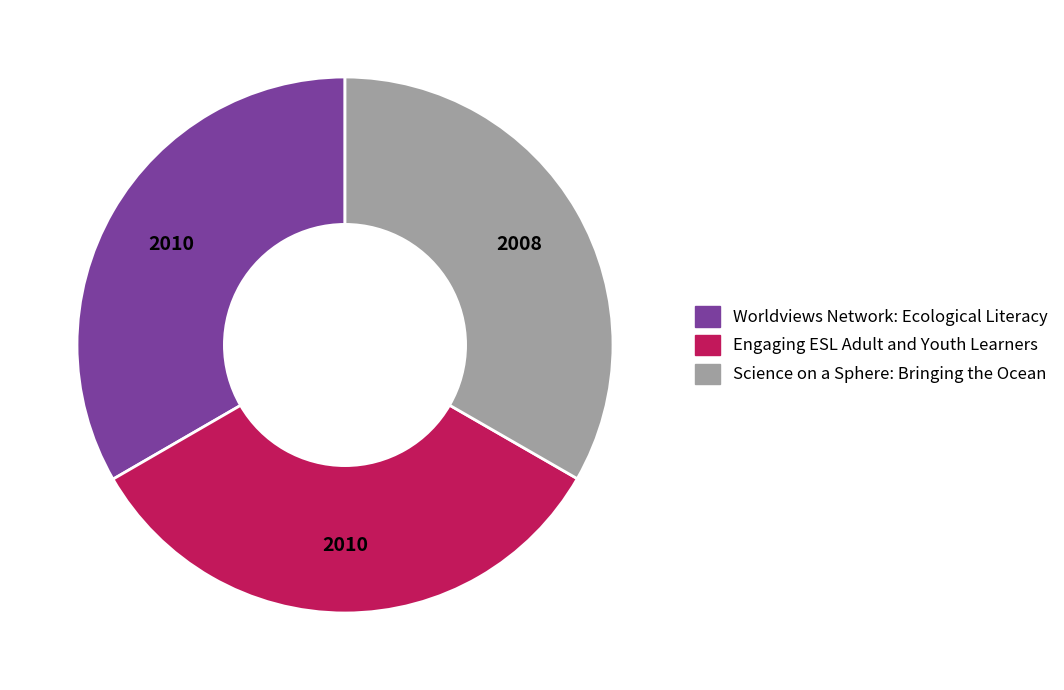

Is the sum of Engaging ESL Adult and Youth Learners and Worldviews Network: Ecological Literacy greater than half?

Yes